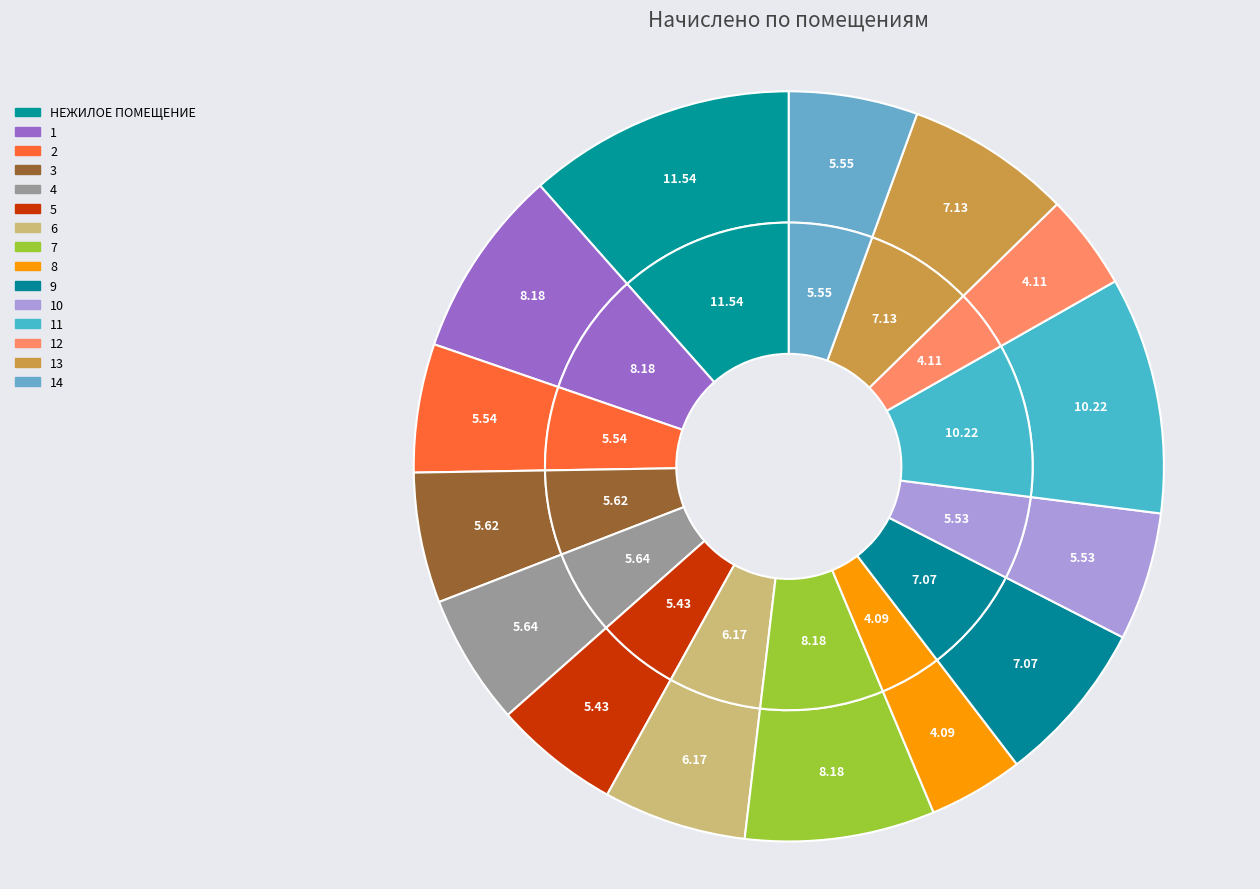

Does any single category account for the majority?

No